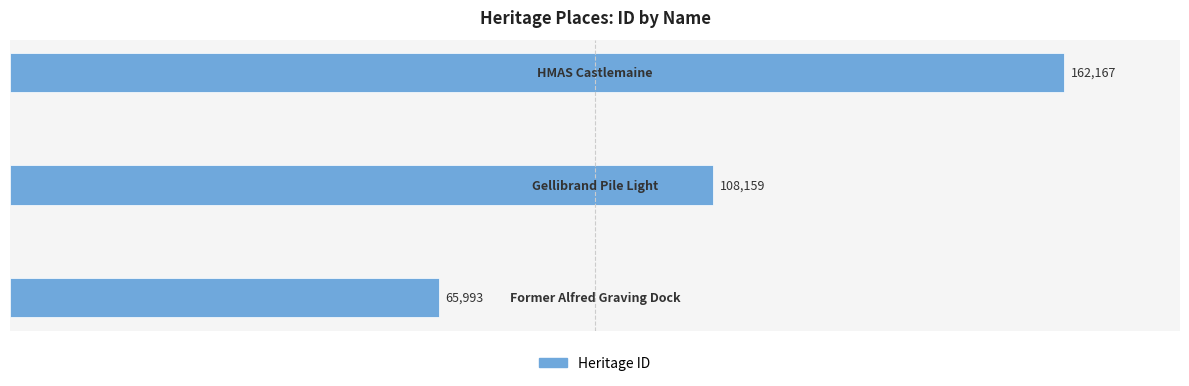

How many values are between 65993 and 162167?

3